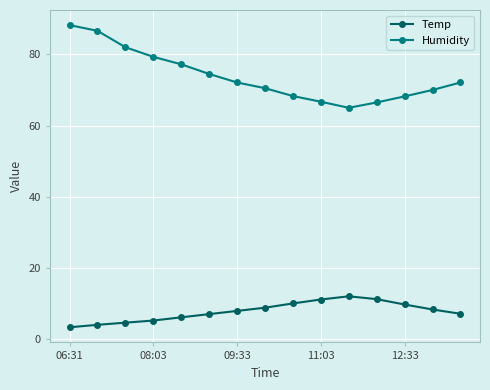

What is the sum of all Temp values?

117.8